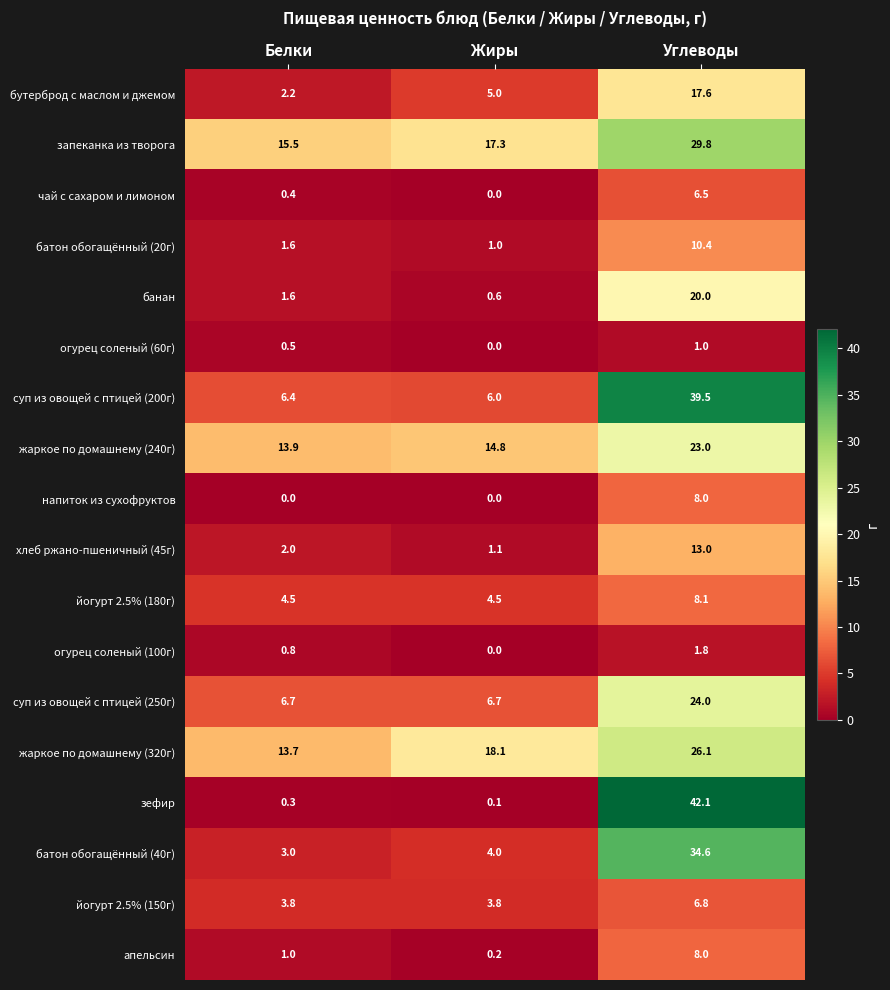

Is the value of йогурт 2.5% (180г) at Белки greater than the value of банан at Углеводы?

No